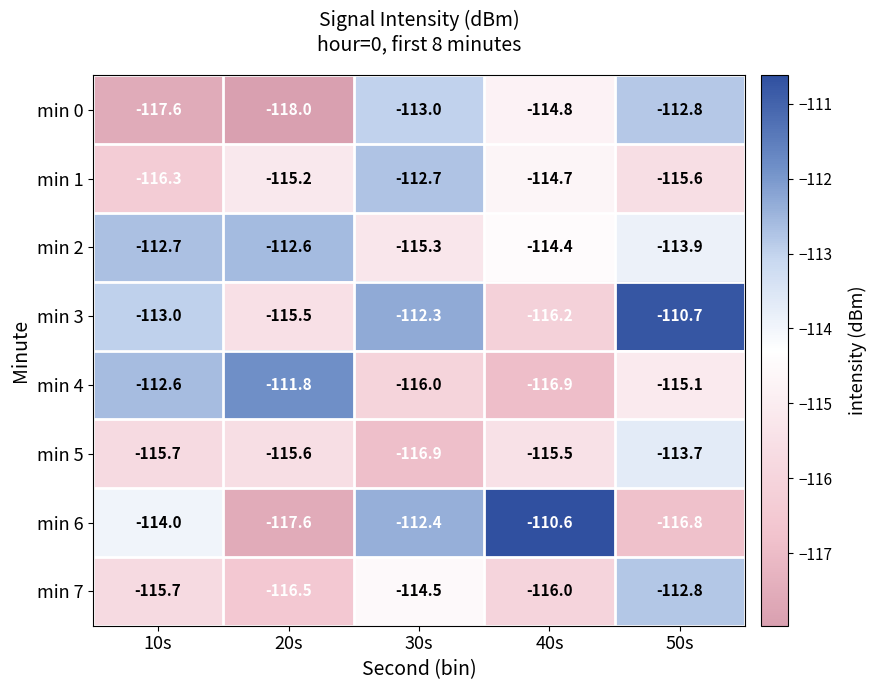

At which label is min 2 closest to -113?

10s